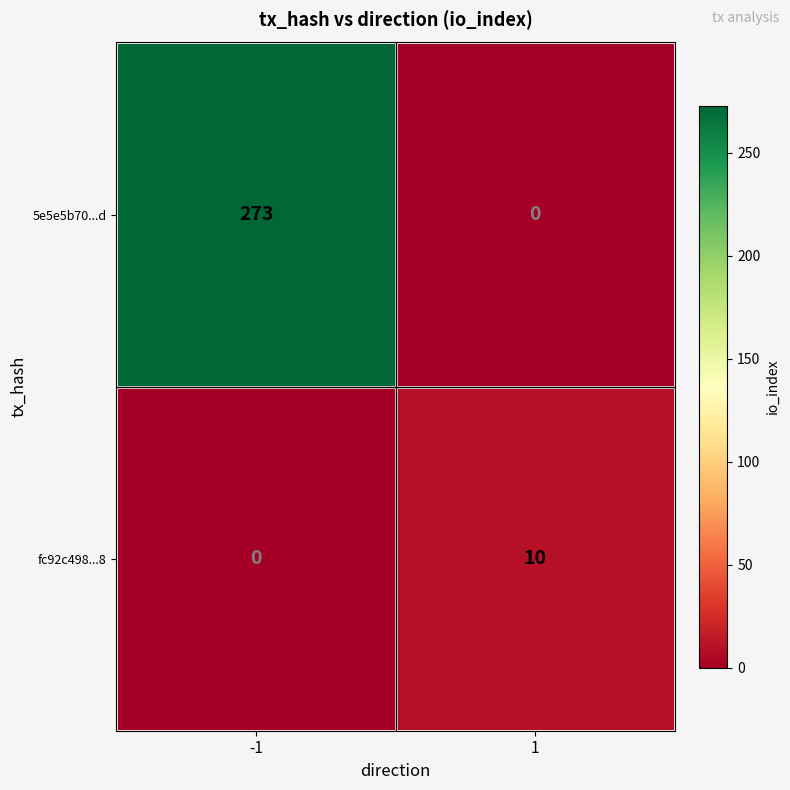

What is the difference between the fc92c498...8 values at -1 and 1?

10